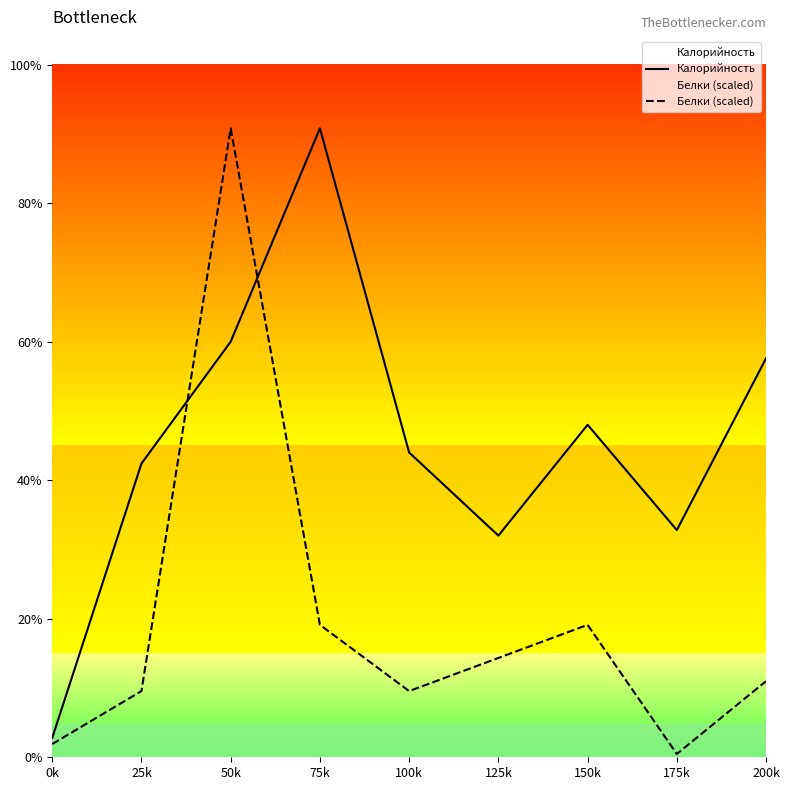

Which category has the lowest value in the Белки (scaled) series?

175k